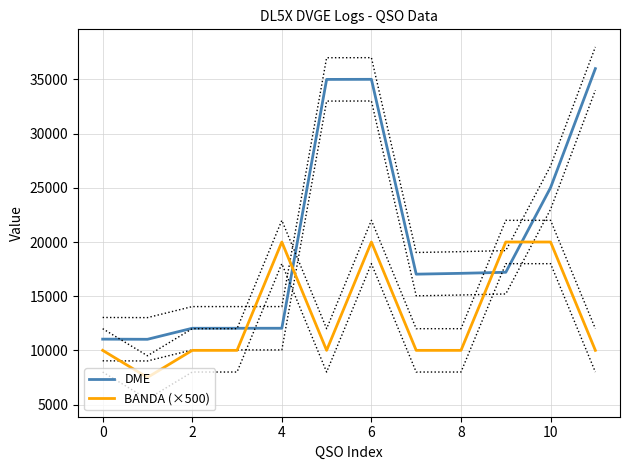

What is the difference between the BANDA (×500) values at 7 and 6?

10000